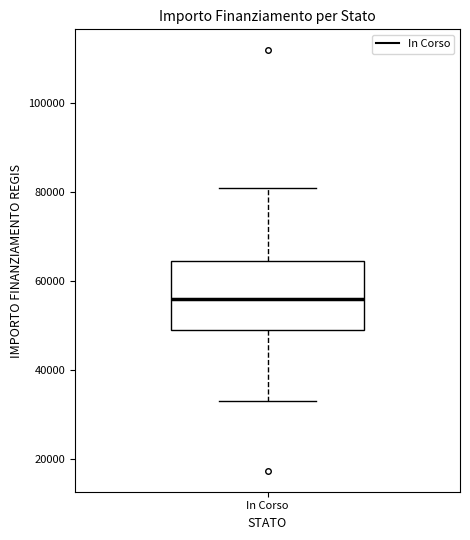

Where does the lower whisker of the box for In Corso end on the y-axis? The values are not printed on the chart, so give them approximately, as read against the axis.

32000